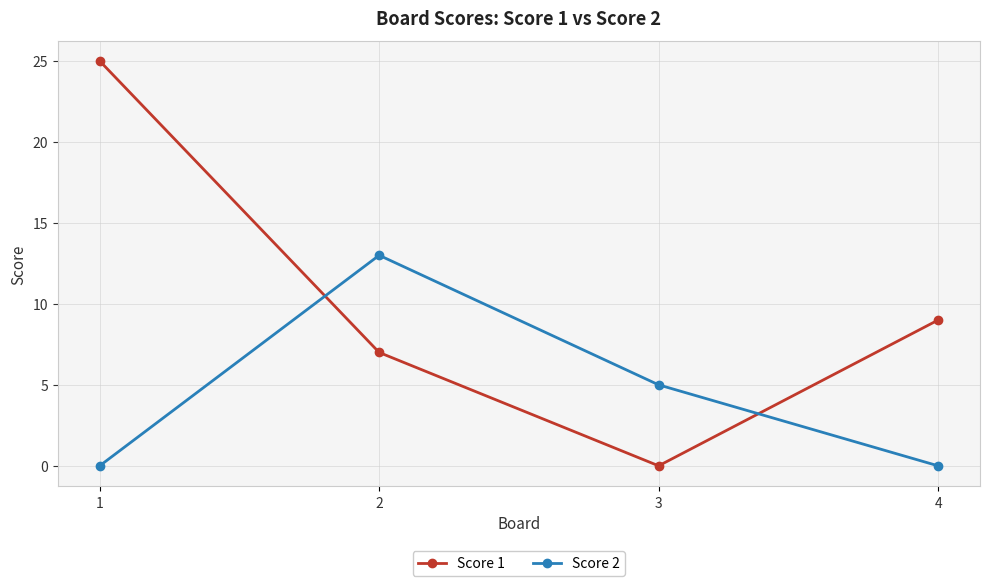

What is the maximum value for Score 1?

25